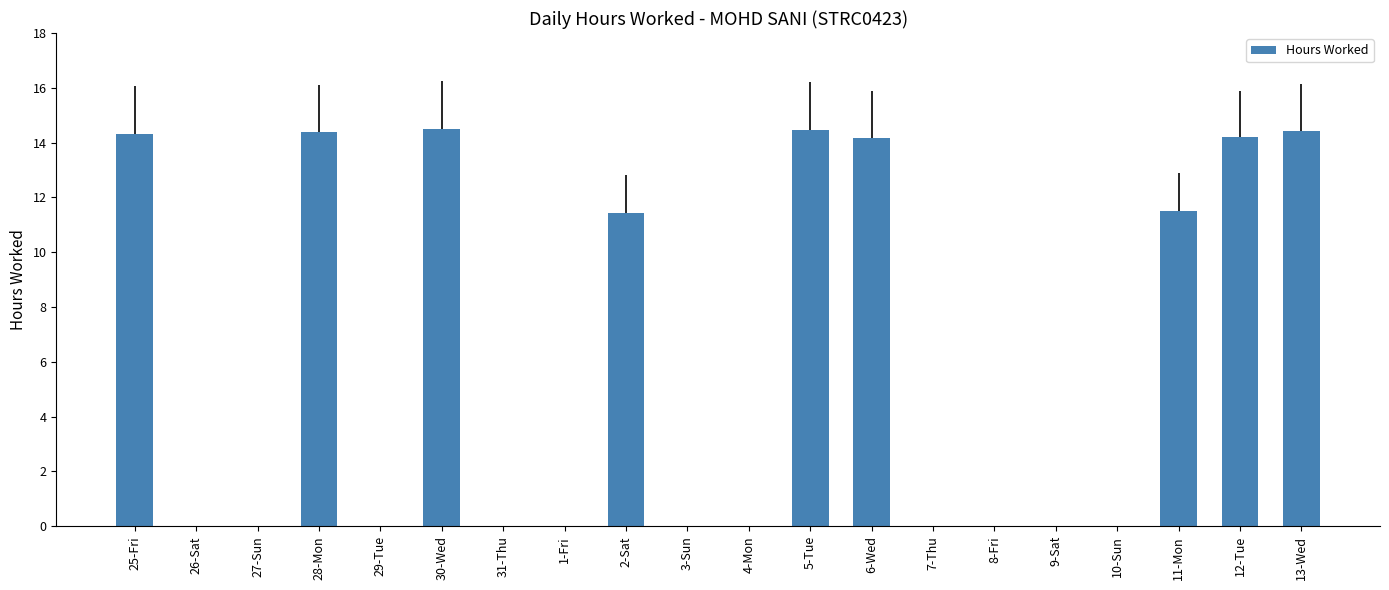

Read the value at 6-Wed.

14.2